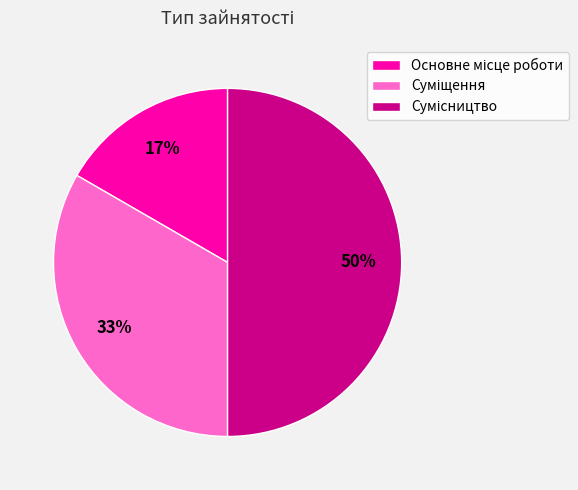

To the nearest percent, what is the difference between the largest and smallest slice percentages?

33%